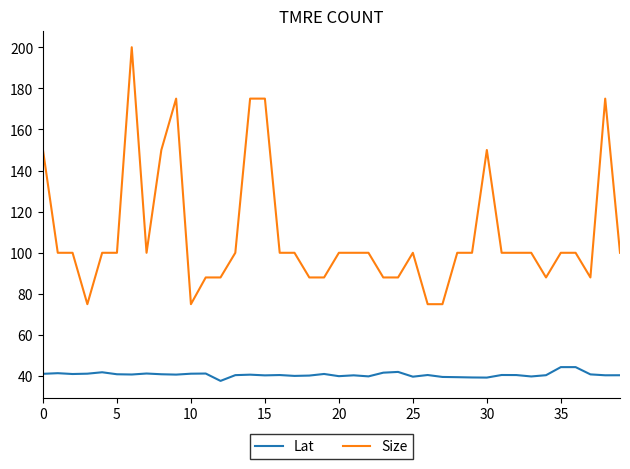

True or false: Lat and Size intersect in this chart.

False